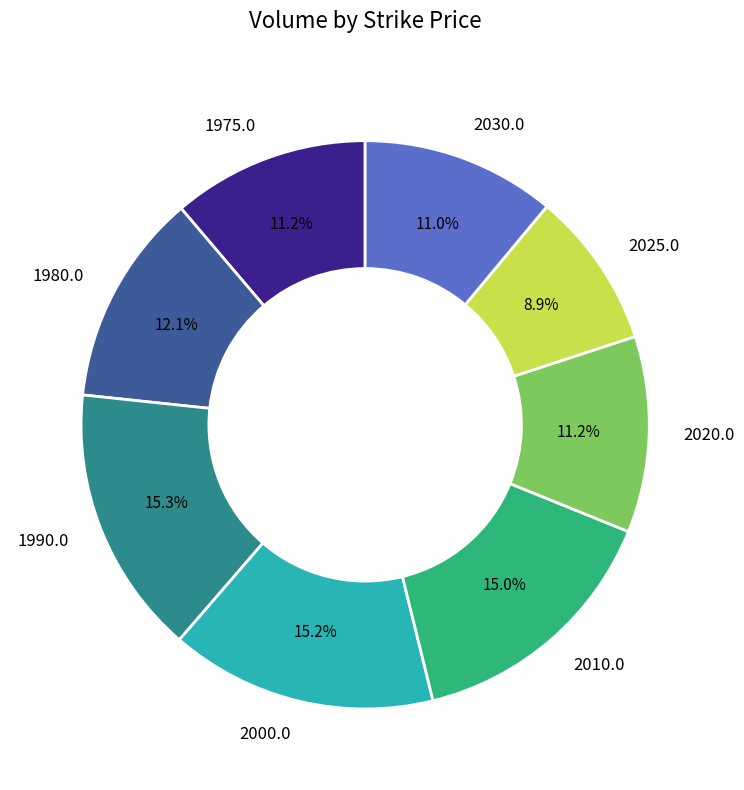

Is there a majority slice in this chart?

No